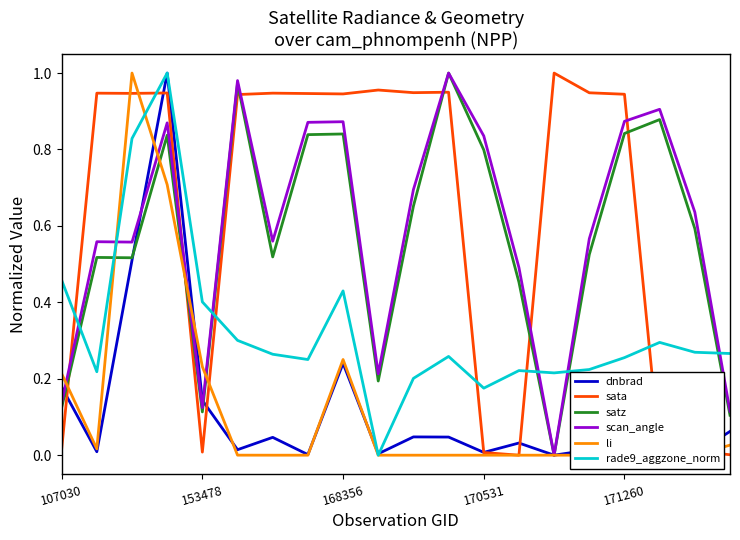

Which series has the largest total across all categories?

sata